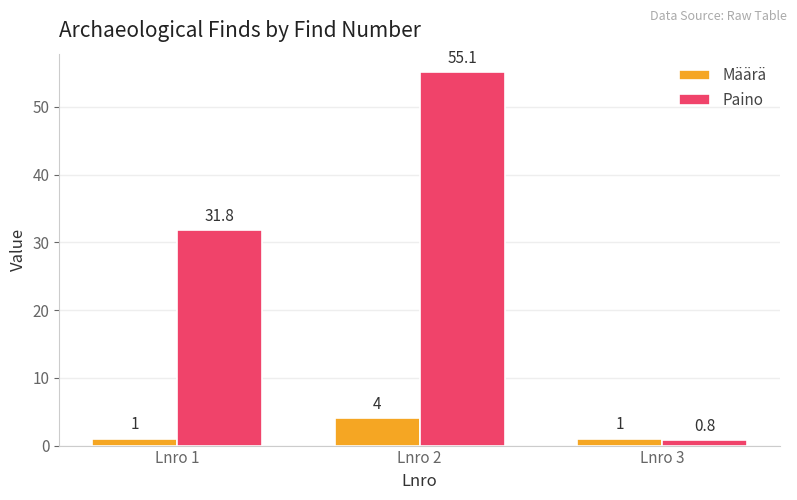

Which category has the highest value across all series?

Lnro 2